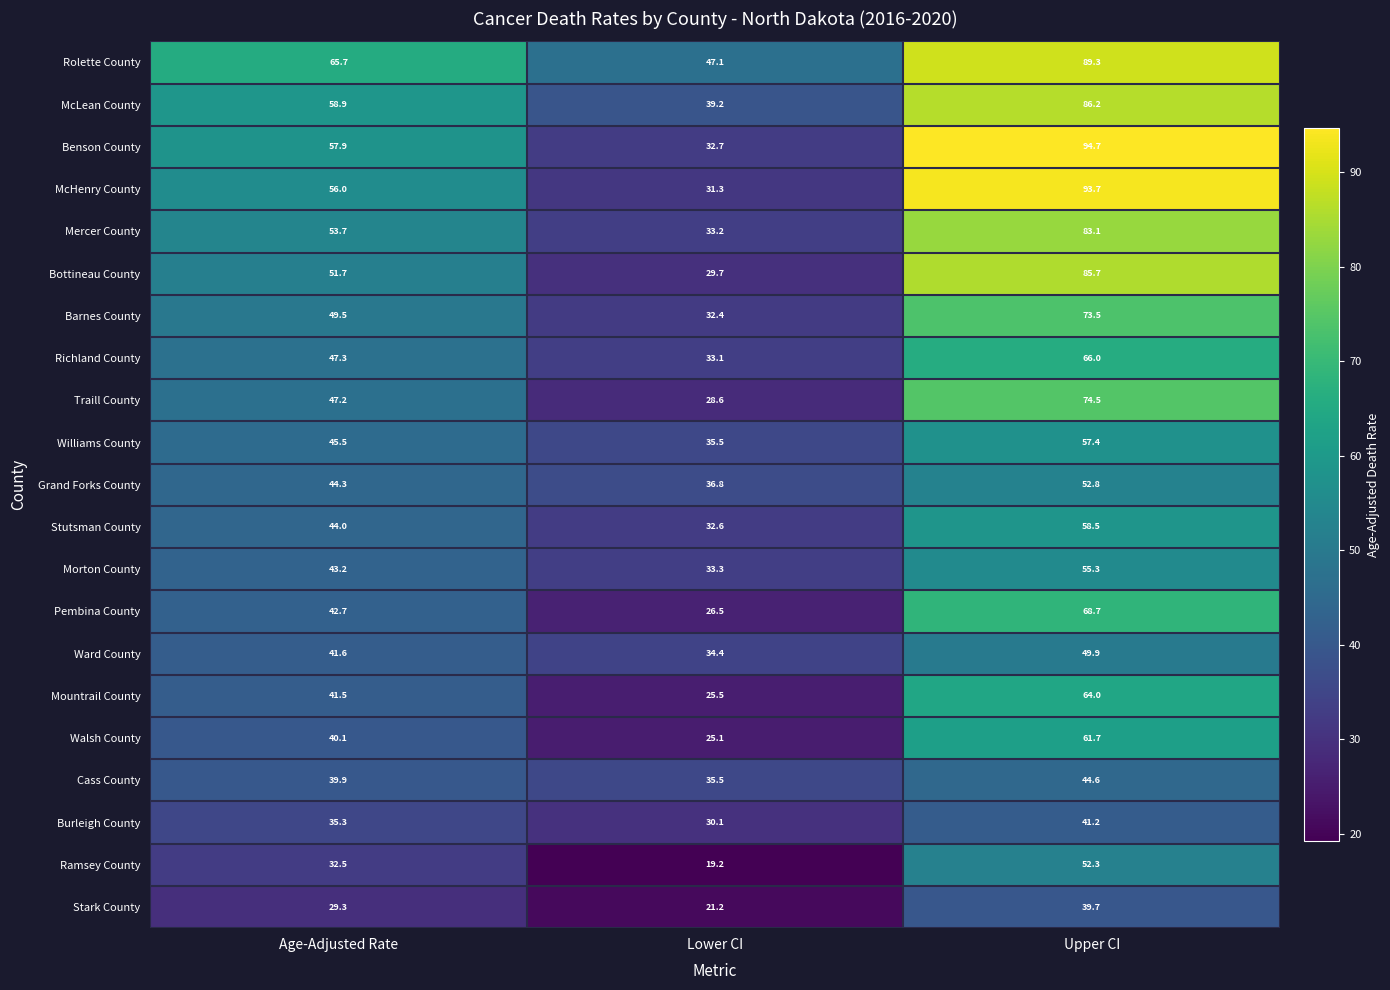

List the series in order of their peak value, lowest first.

Stark County, Burleigh County, Cass County, Ward County, Ramsey County, Grand Forks County, Morton County, Williams County, Stutsman County, Walsh County, Mountrail County, Richland County, Pembina County, Barnes County, Traill County, Mercer County, Bottineau County, McLean County, Rolette County, McHenry County, Benson County